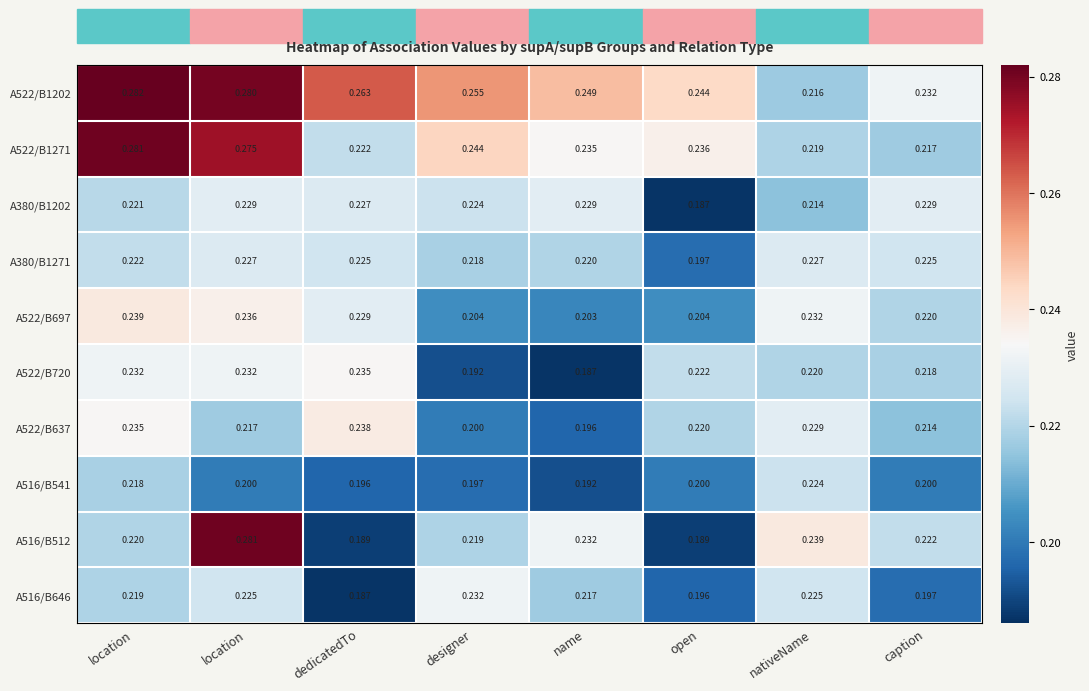

Count the number of data series in this chart.

10